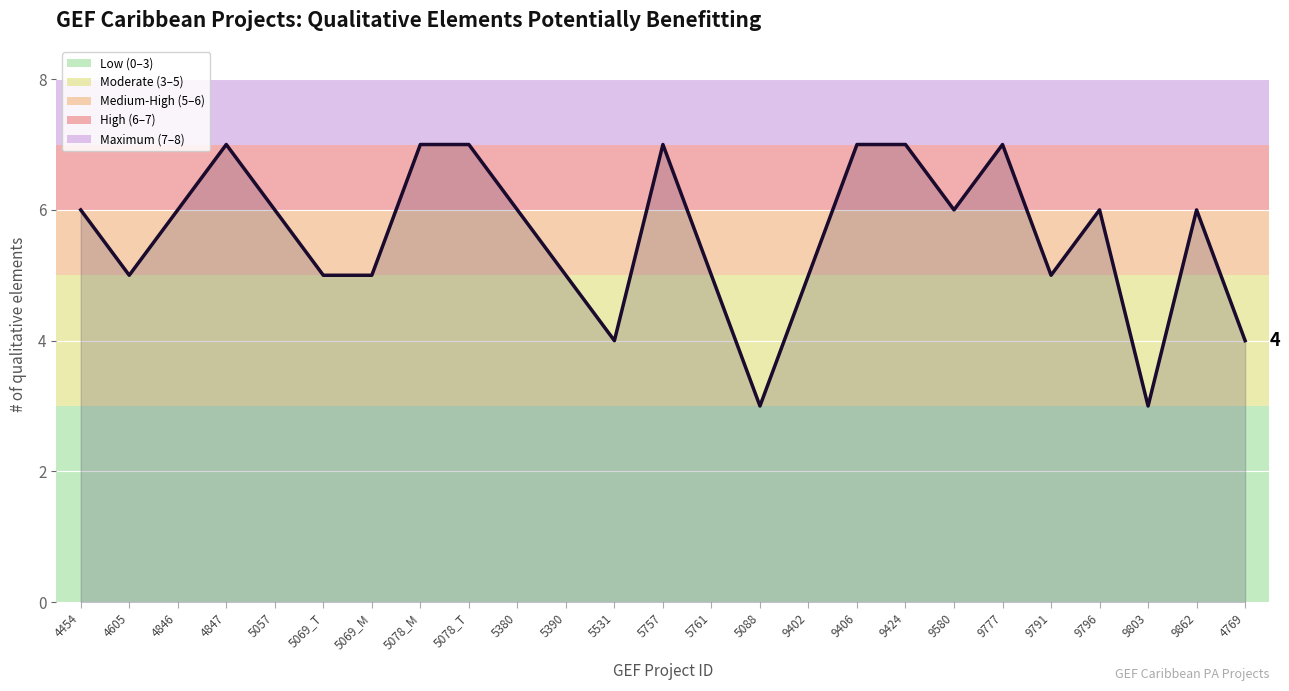

What position from the left is 5390?

11